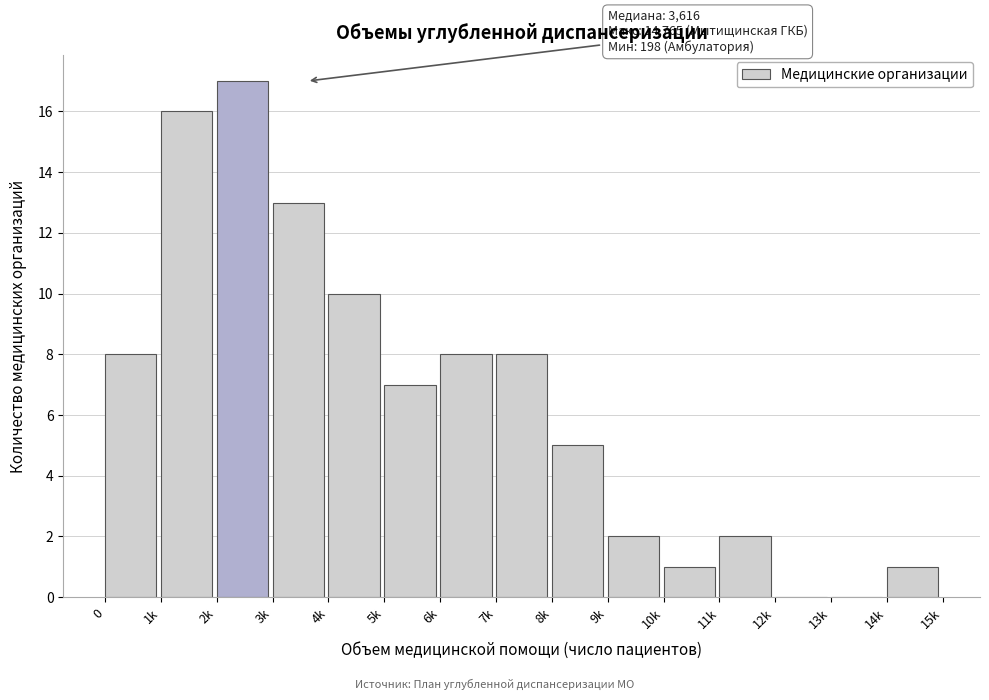

Reading left to right, list all the values displayed in this chart.

0=8	1k=16	2k=17	3k=13	4k=10	5k=7	6k=8	7k=8	8k=5	9k=2	10k=1	11k=2	12k=0	13k=0	14k=1